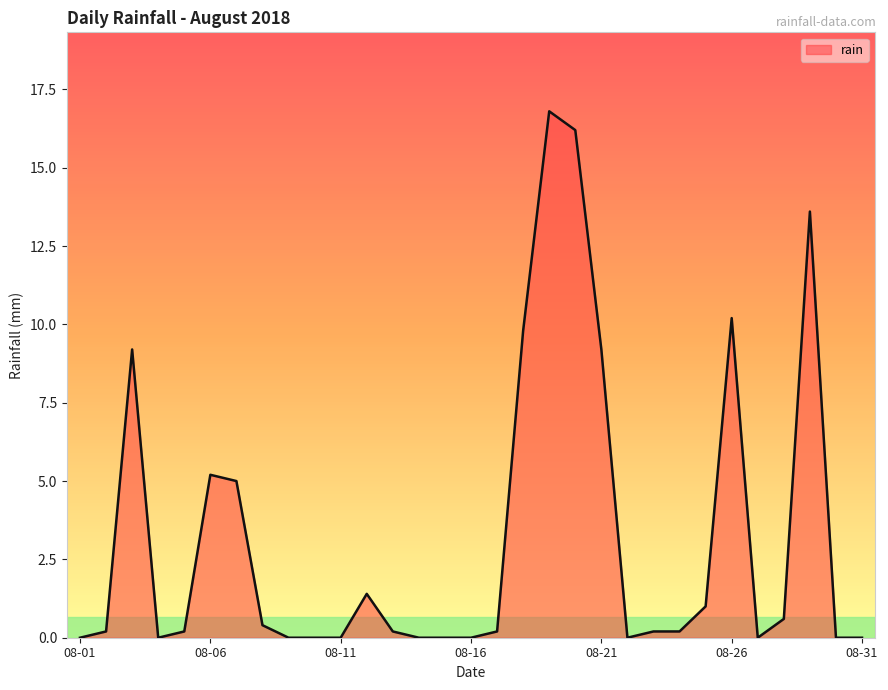

What is the difference between the maximum and minimum values?

16.8